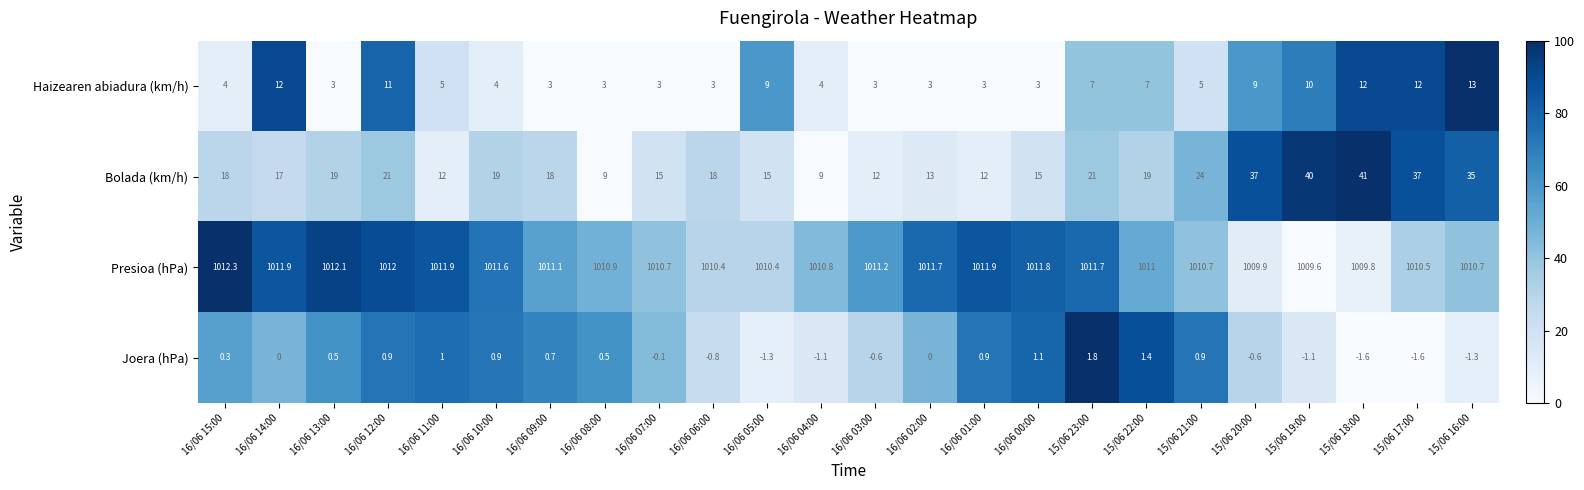

What is the difference between the Bolada (km/h) values at 16/06 08:00 and 16/06 14:00?

8.0